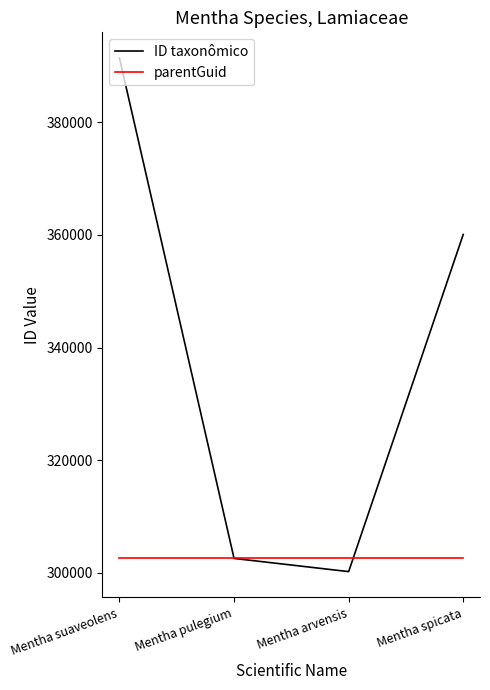

Rank the categories by ID taxonômico value from highest to lowest.

Mentha suaveolens, Mentha spicata, Mentha pulegium, Mentha arvensis